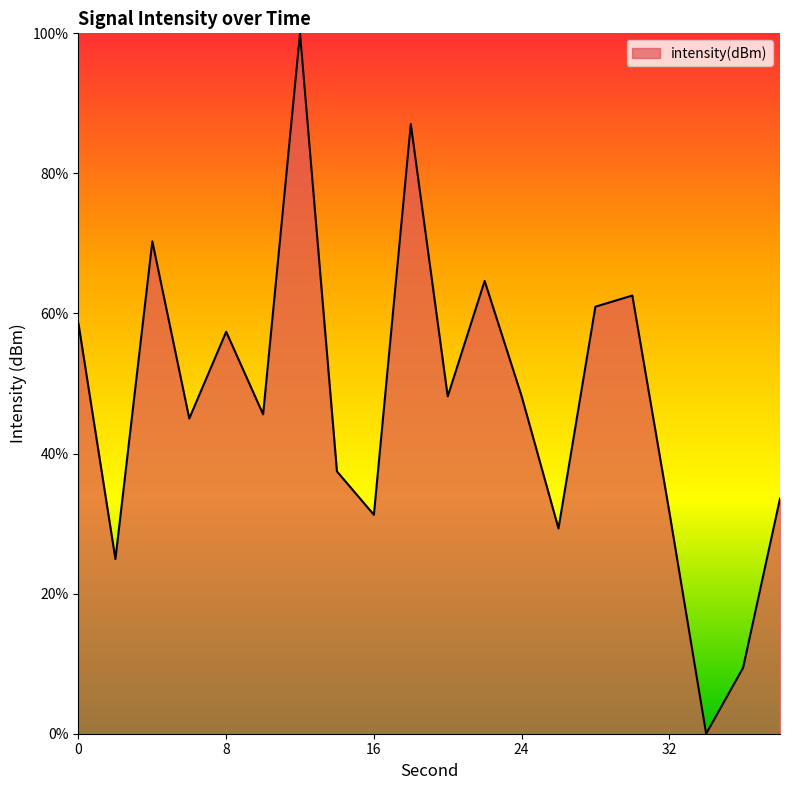

What is the maximum value shown in the chart?

100.0